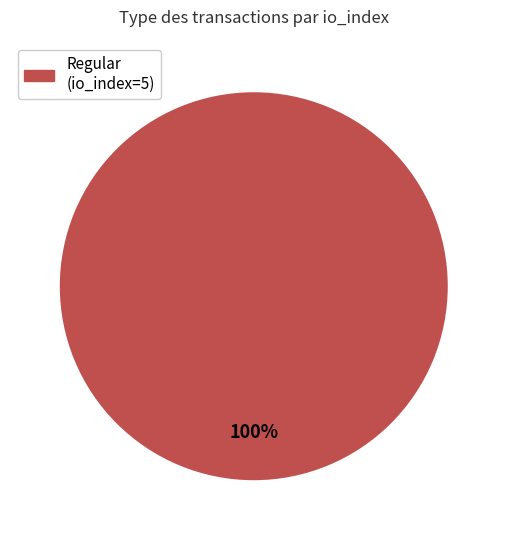

Does any single category account for the majority?

Yes